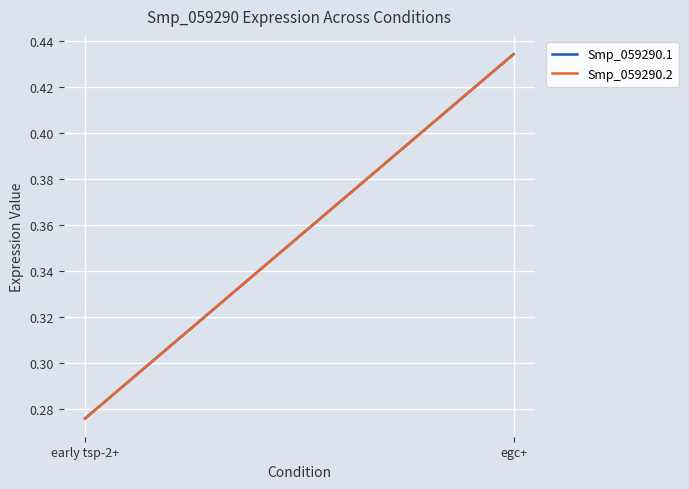

Reading left to right, extract all data points from this chart.

Smp_059290.1: early tsp-2+=0.3	egc+=0.4
Smp_059290.2: early tsp-2+=0.3	egc+=0.4